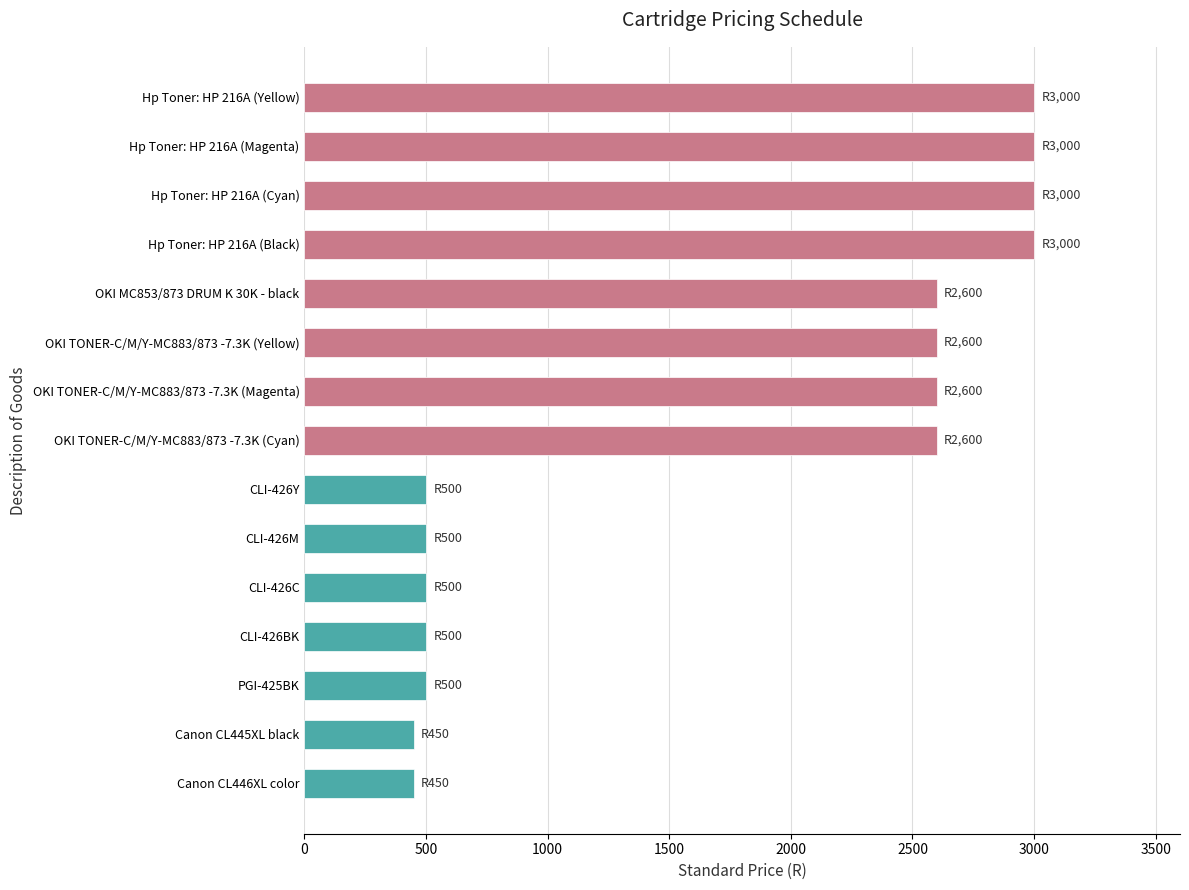

True or false: the data shows 1558 at Hp Toner: HP 216A (Magenta).

False